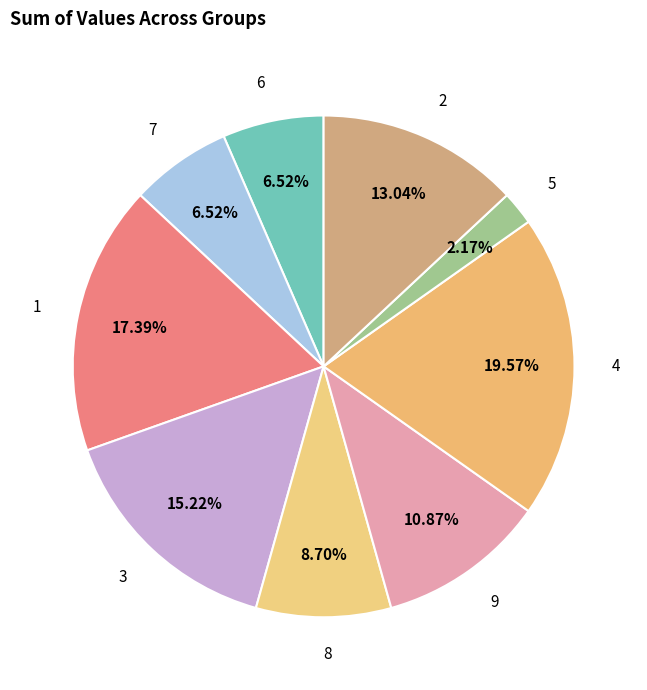

To the nearest percent, what is the average slice percentage?

11%